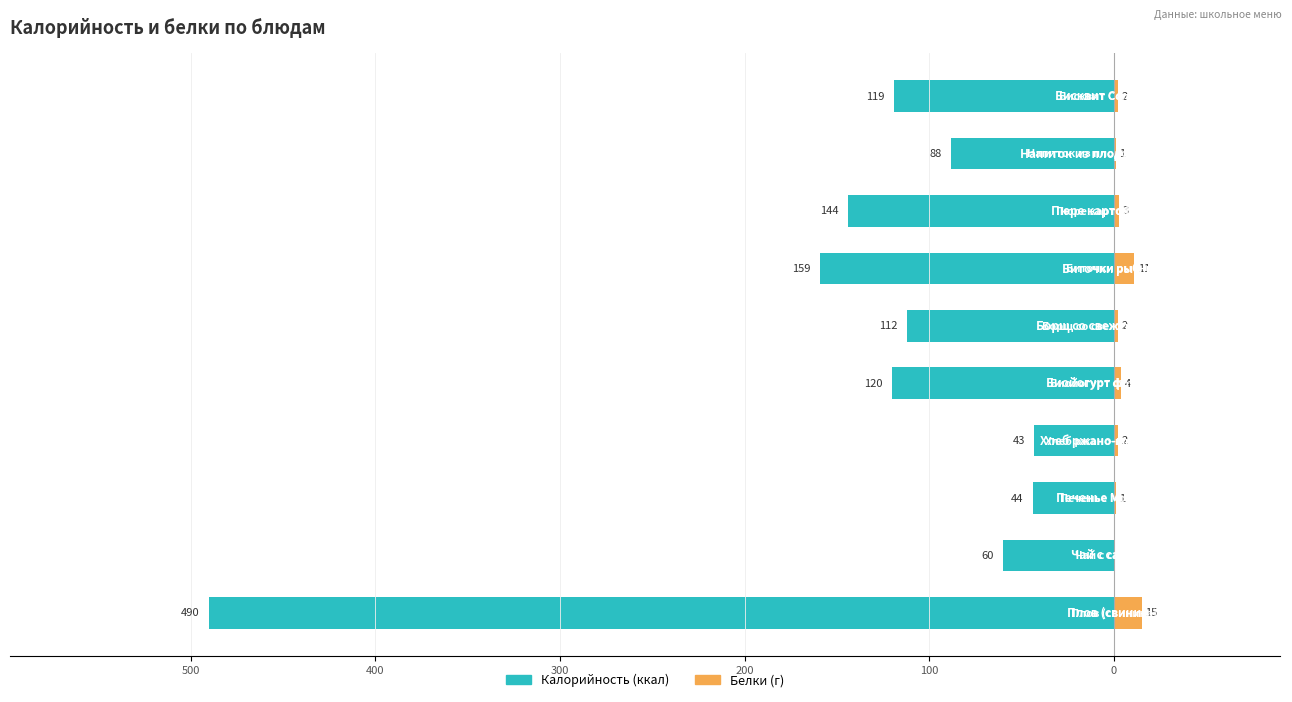

What is the average value of the Белки series?

4